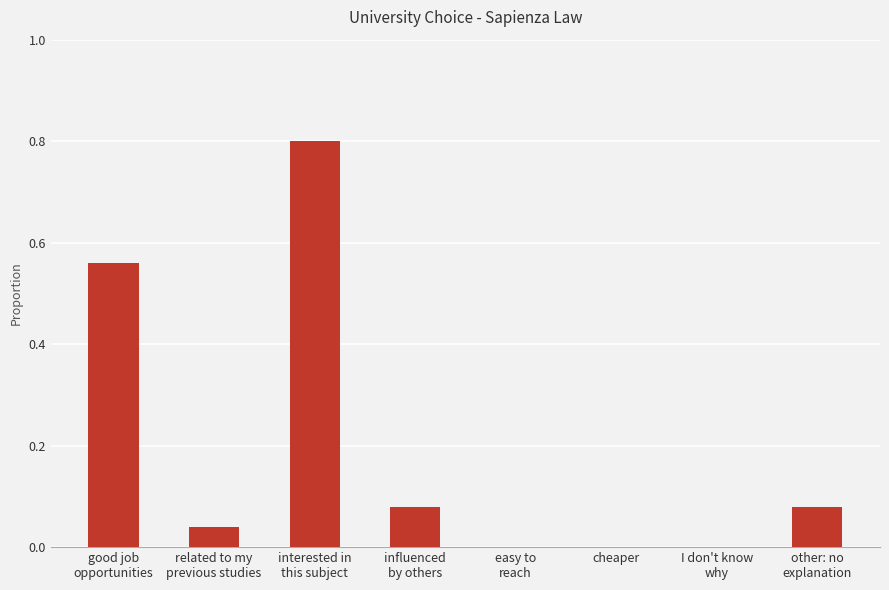

What is the greatest value displayed?

0.8